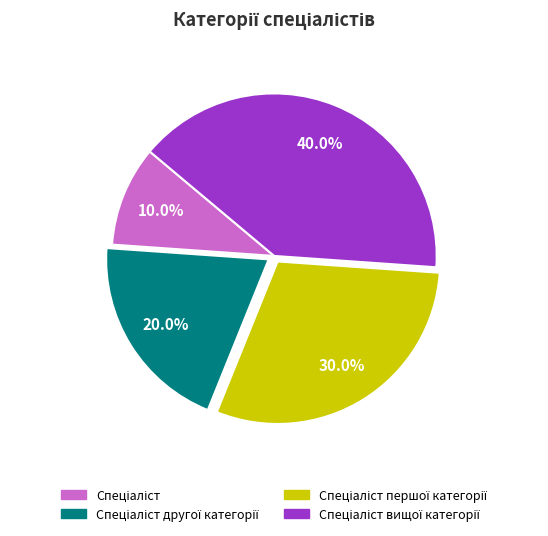

Is there a majority slice in this chart?

No